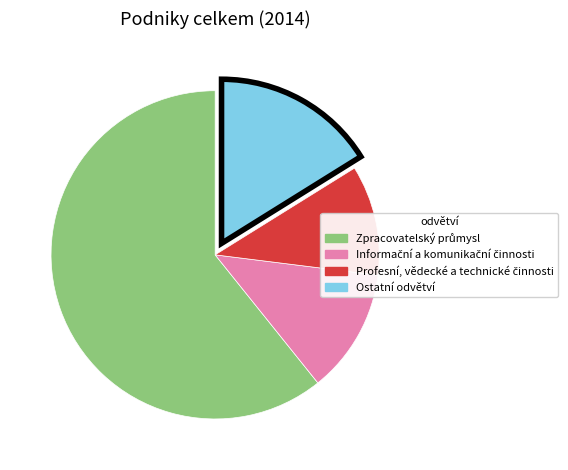

Is there any slice that represents more than half of the pie?

Yes